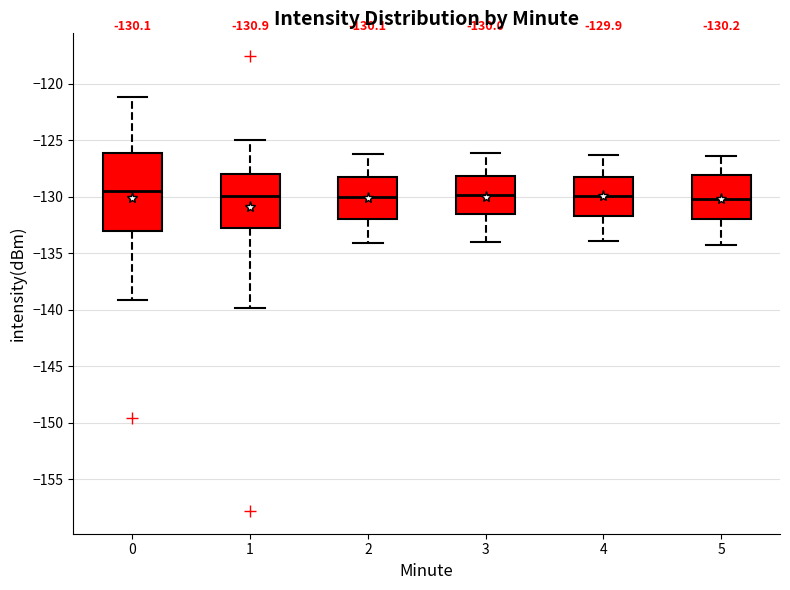

Which box is the tallest, from its lower edge to its upper edge?

0